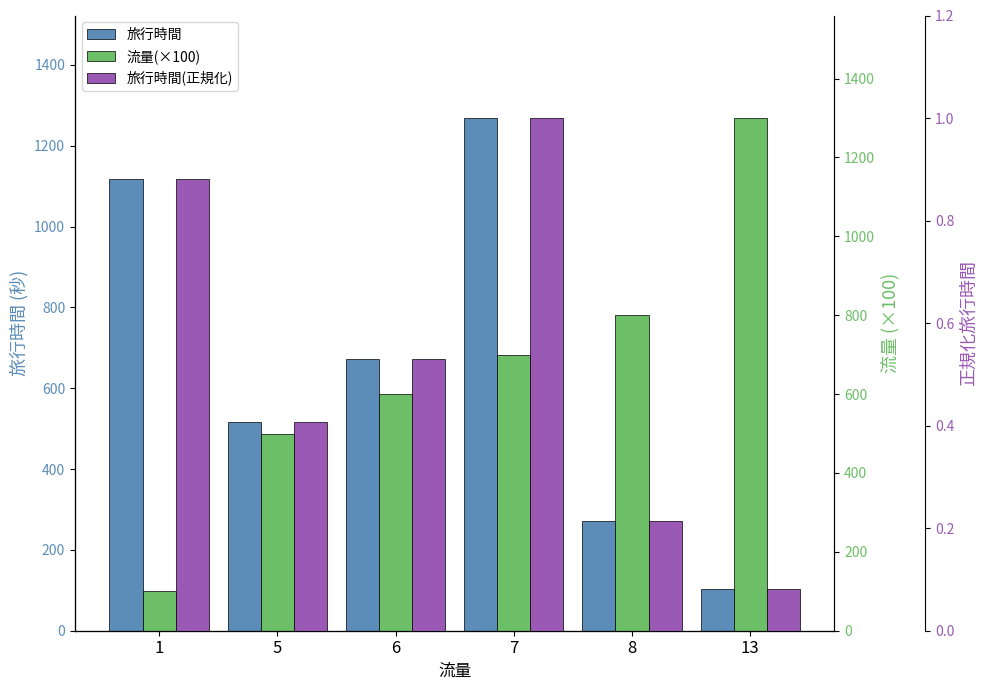

Rank the series at 6 from lowest to highest value.

旅行時間(正規化), 流量(×100), 旅行時間